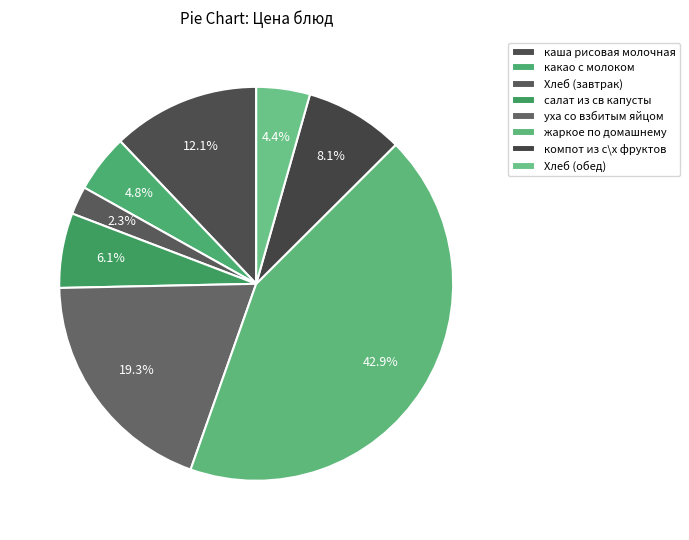

To the nearest percent, what is the difference between the жаркое по домашнему and Хлеб (завтрак) slice percentages?

41%